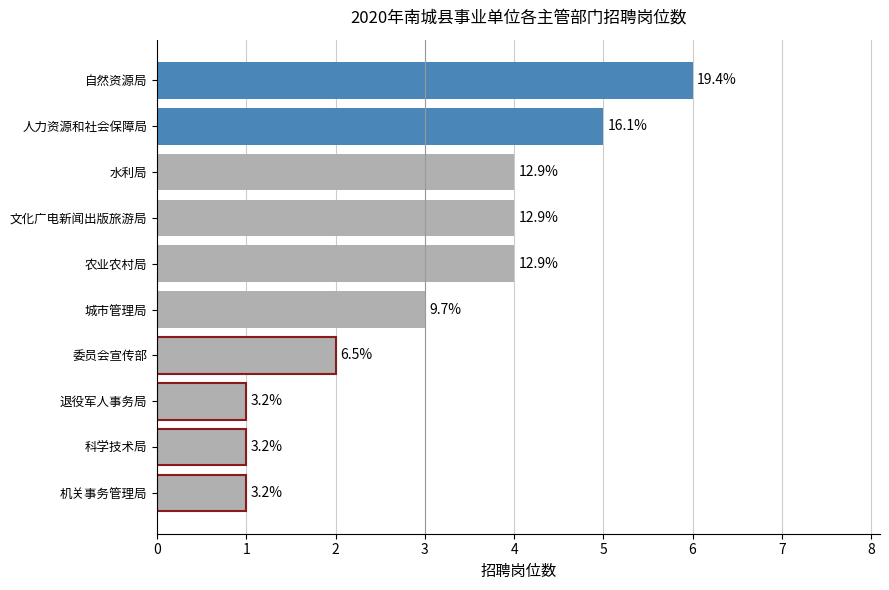

How many bars are there in total?

10